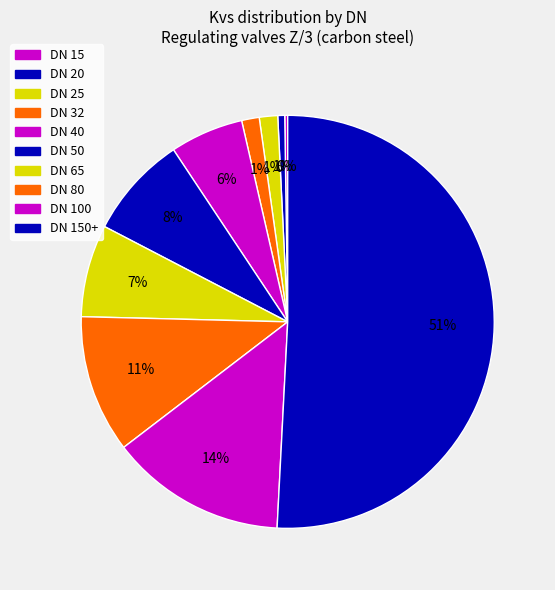

What is the largest slice in the pie chart?

DN 150+